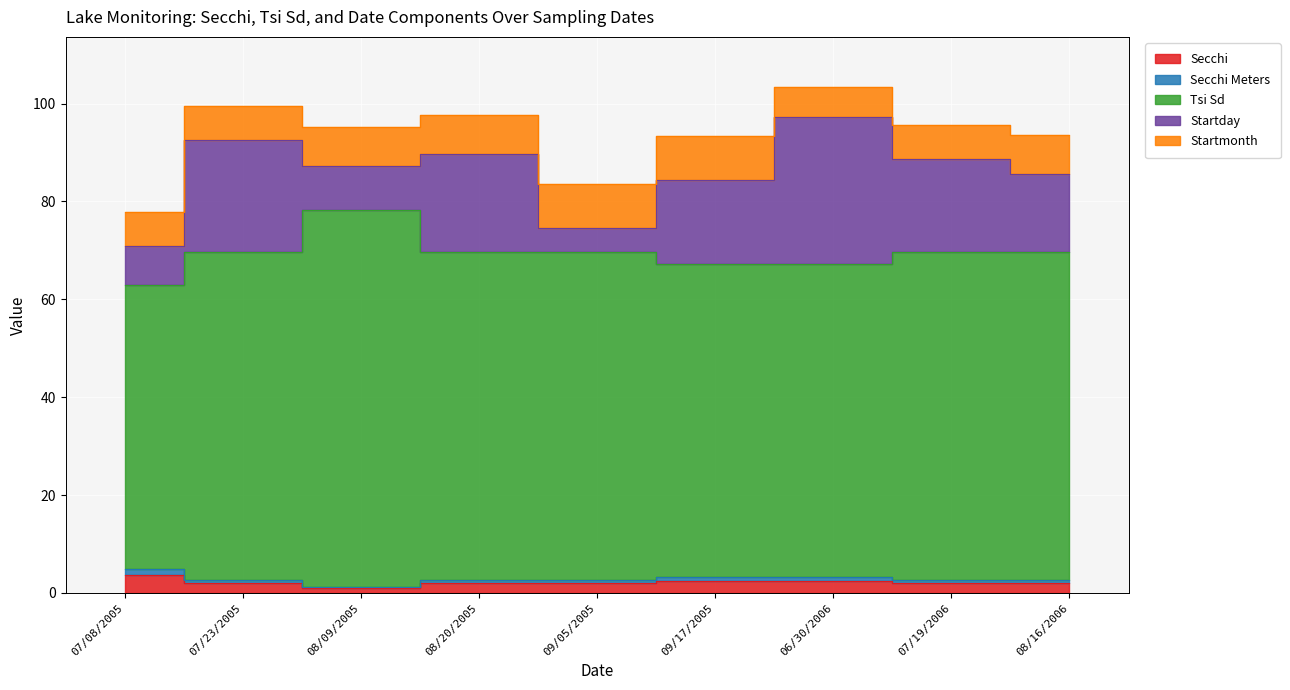

How many interior local valleys does the Secchi Meters series have?

1